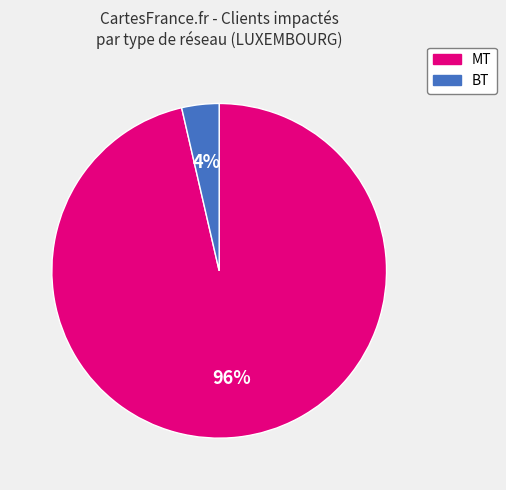

What percentage is the MT slice, to the nearest percent?

96%